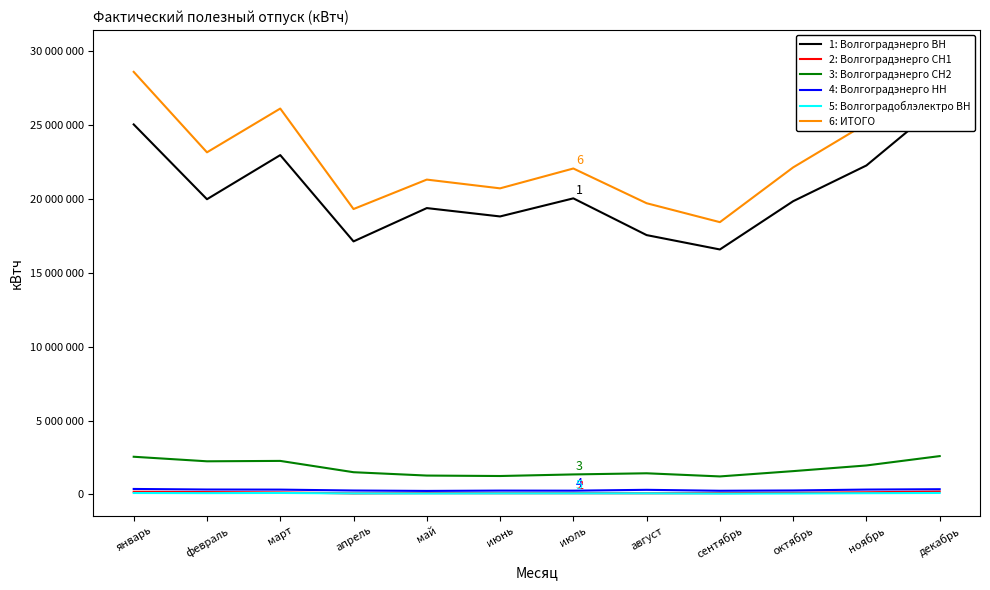

What is the minimum value shown in the chart?

54899